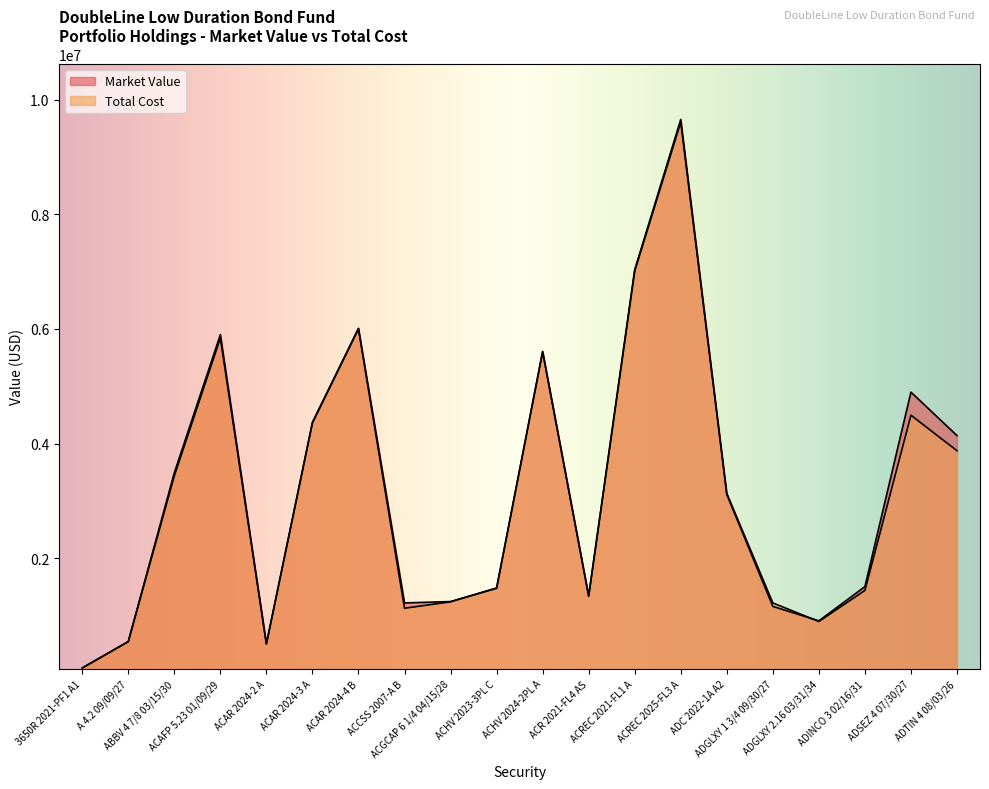

Which series changed the most between ACAR 2024-4 B and ADGLXY 1 3/4 09/30/27?

Market Value